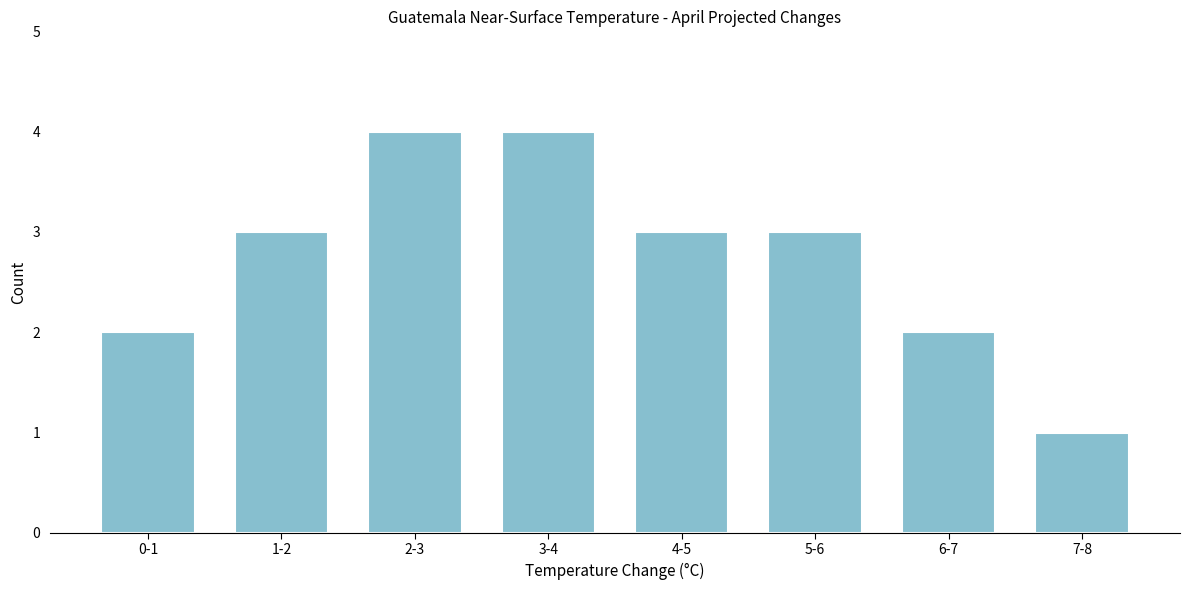

Reading right to left, list all the values displayed in this chart.

1	2	3	3	4	4	3	2